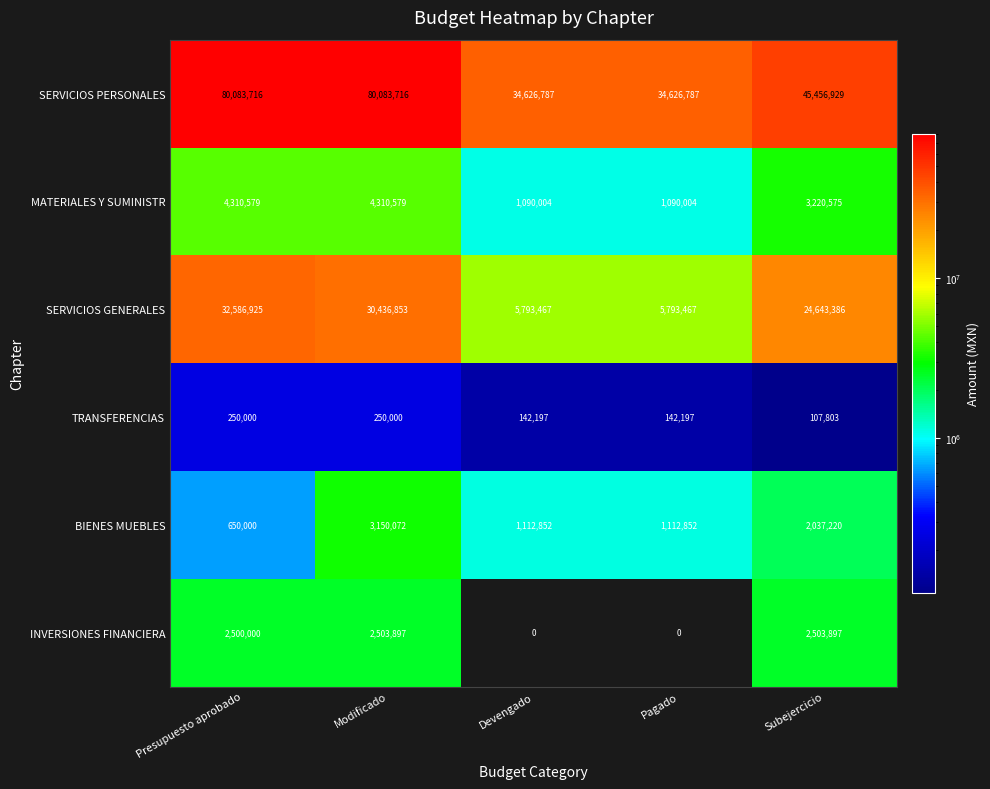

What is the greatest value displayed?

80083716